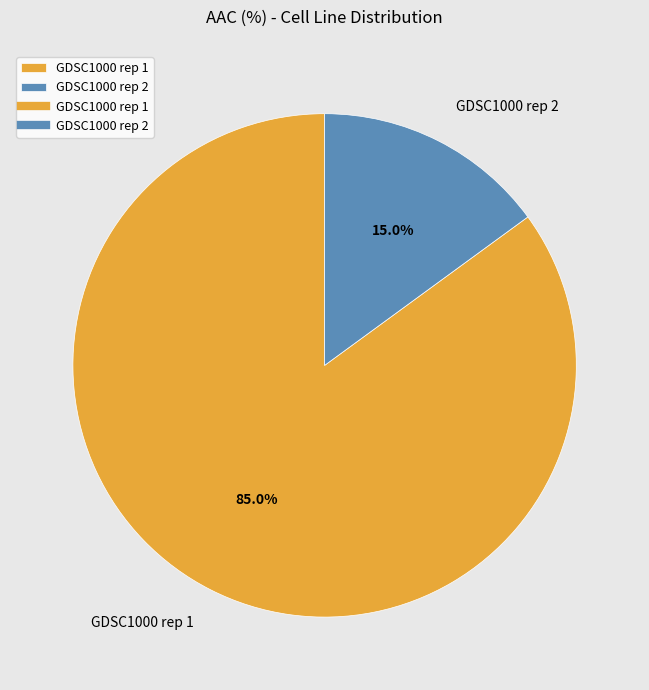

Count the number of slices in the pie.

2